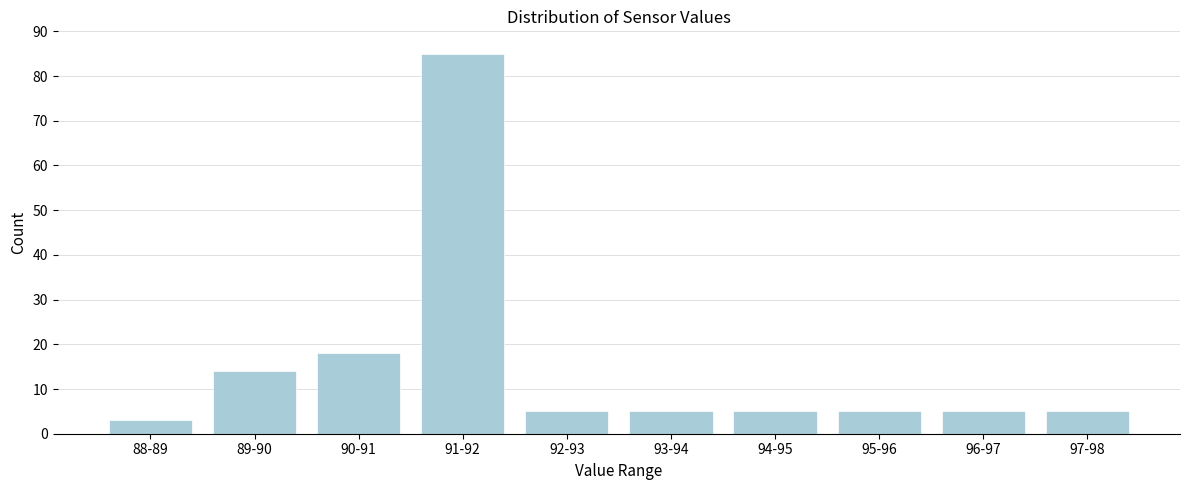

Reading left to right, list all the values displayed in this chart.

88-89=3	89-90=14	90-91=18	91-92=85	92-93=5	93-94=5	94-95=5	95-96=5	96-97=5	97-98=5